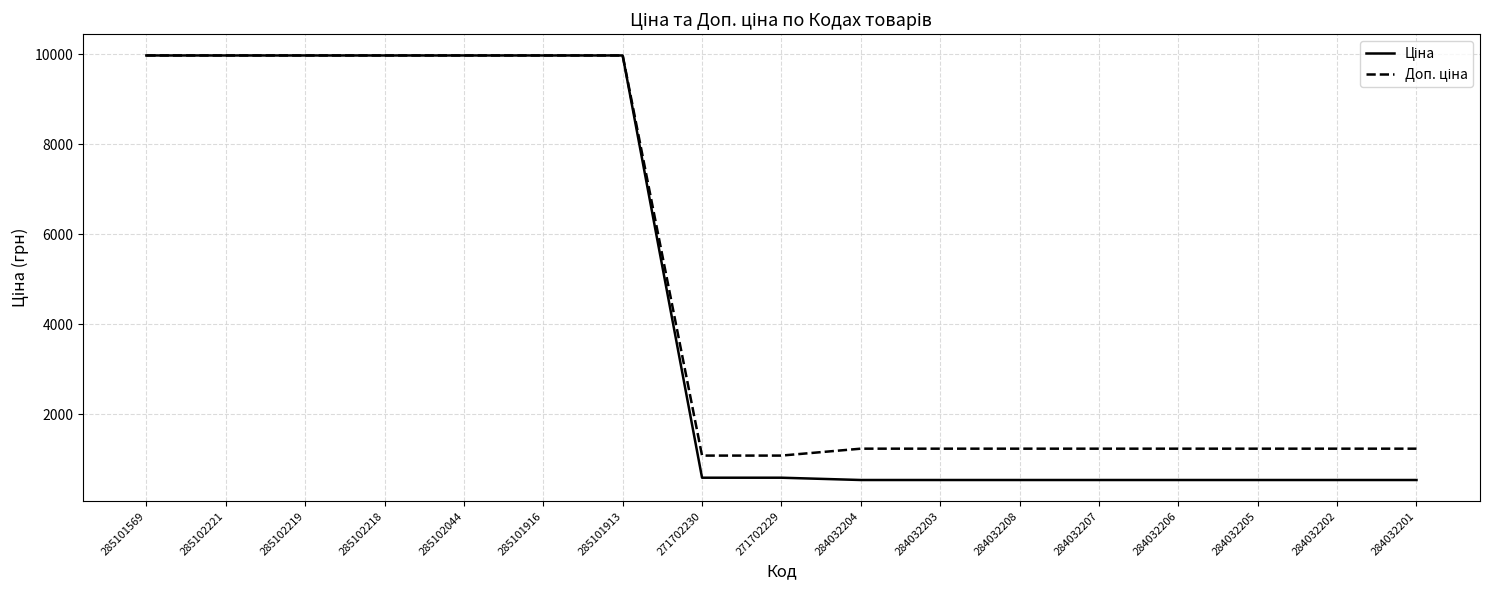

How many lines are shown in the chart?

2